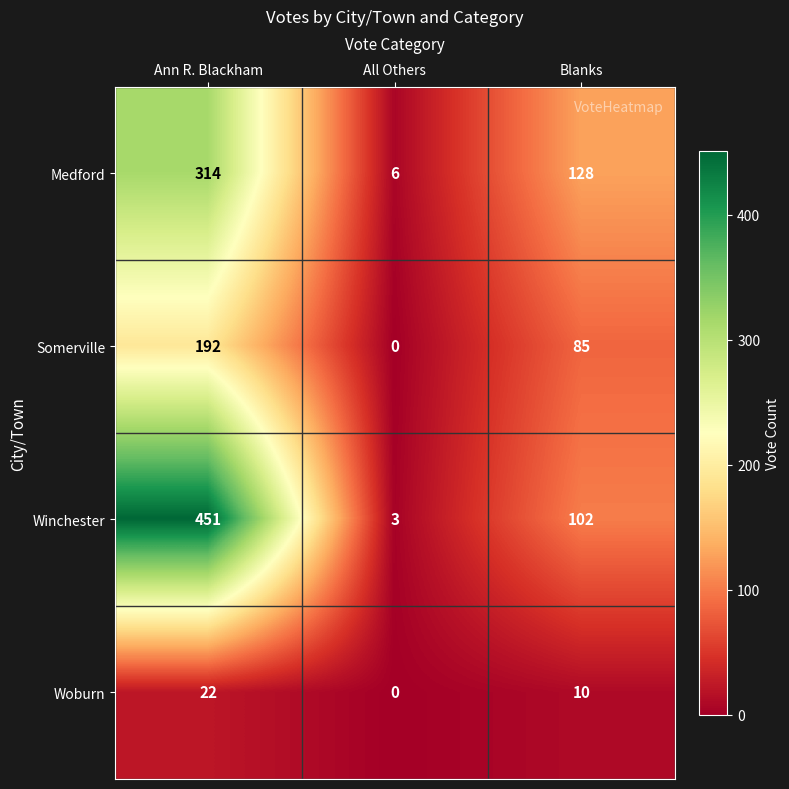

Rank the series at Blanks from lowest to highest value.

Woburn, Somerville, Winchester, Medford